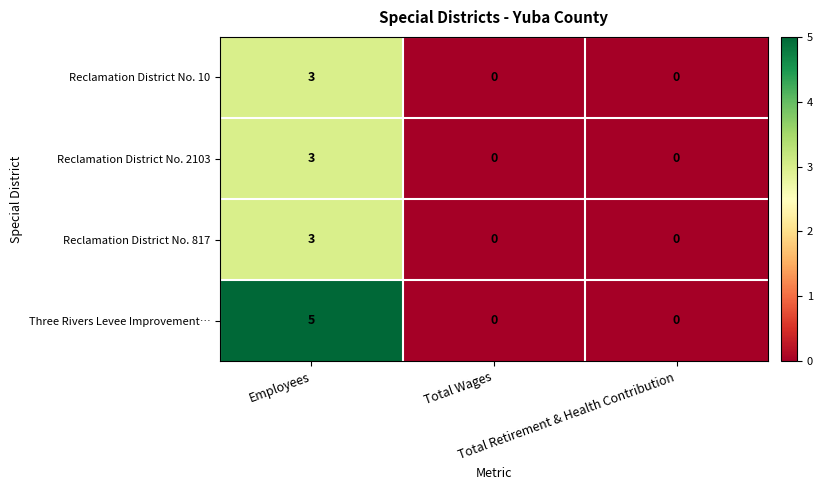

How many Reclamation District No. 817 values are between 0 and 3?

3